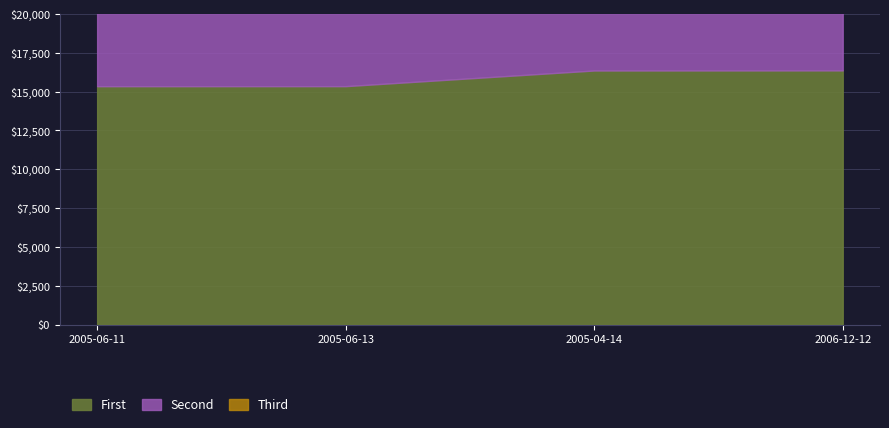

What is the difference between the First values at 2005-04-14 and 2005-06-13?

1007